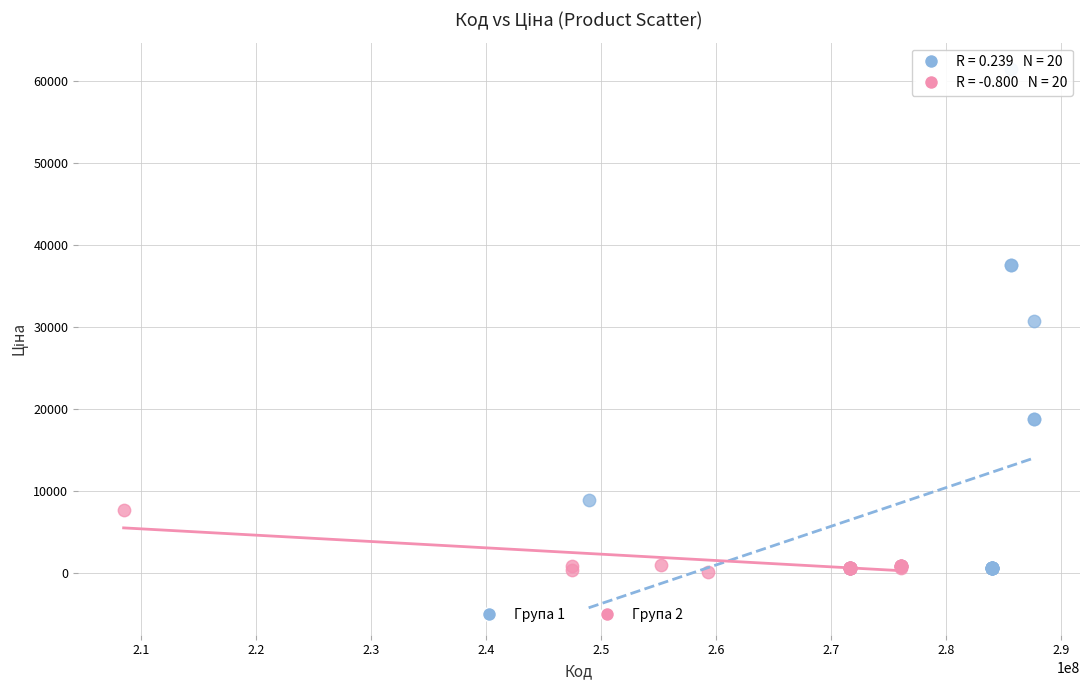

Which series has the widest spread of Y values?

Група 1